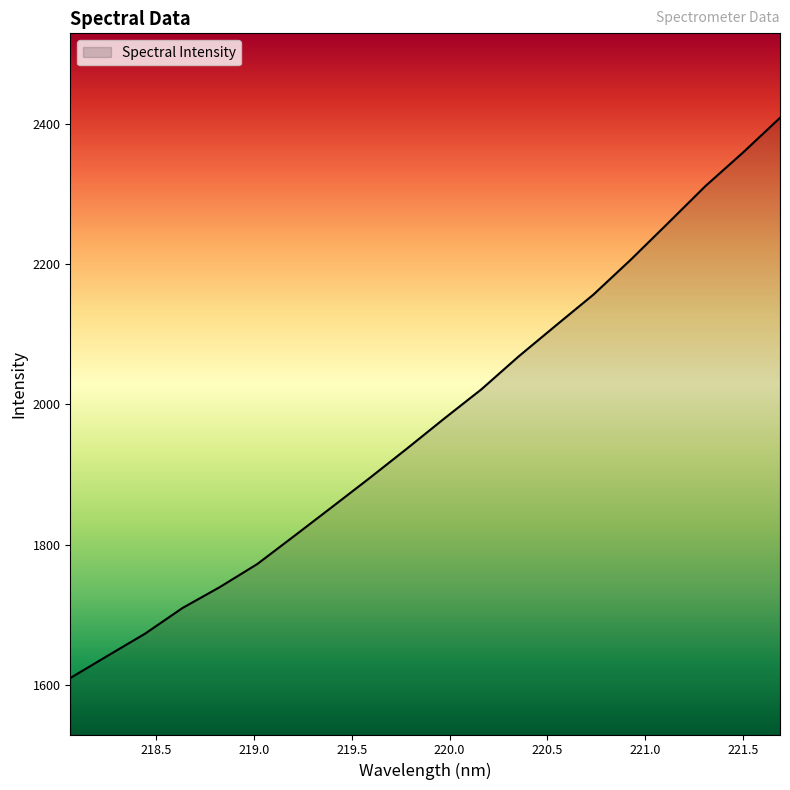

What is the difference between the maximum and minimum values?

798.3